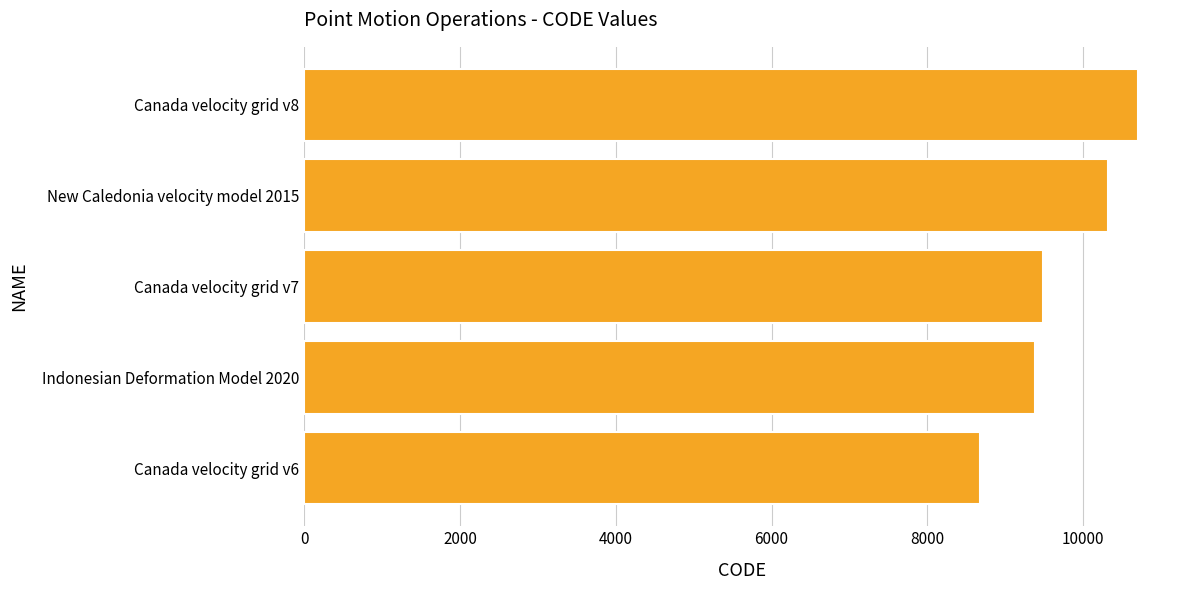

How many values are below 9483?

2